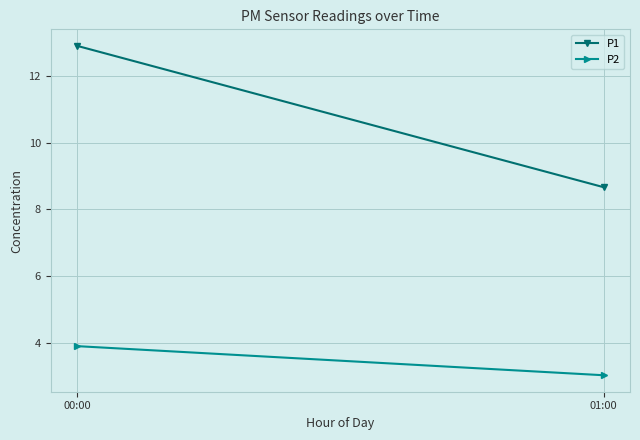

Which category has the lowest value in the P1 series?

01:00